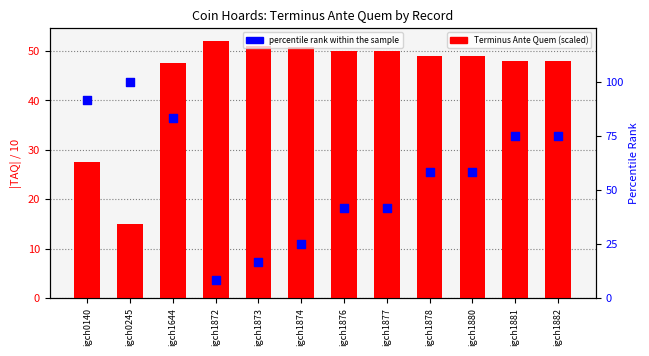

Which series has the largest total across all categories?

percentile rank within the sample